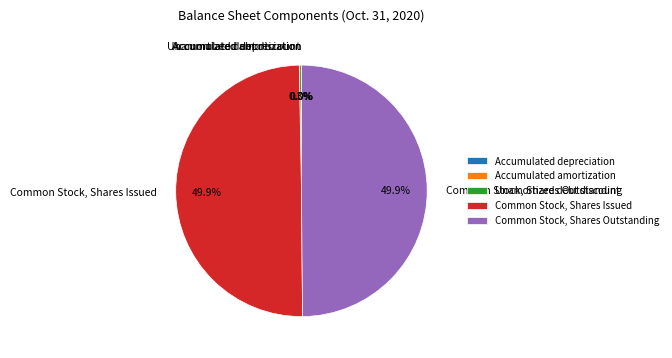

To the nearest percent, what is the difference between the largest and smallest slice percentages?

50%